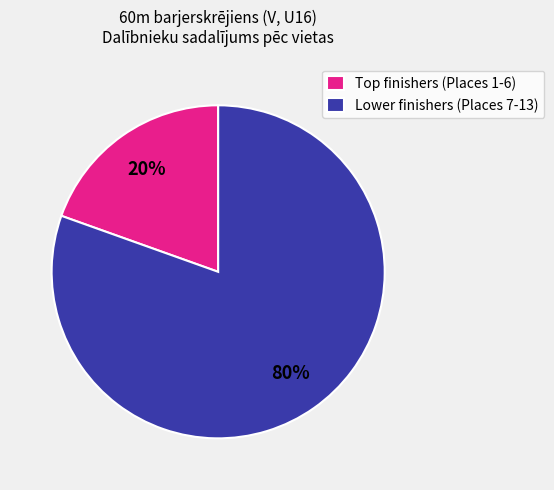

What is the largest slice in the pie chart?

Lower finishers (Places 7-13)